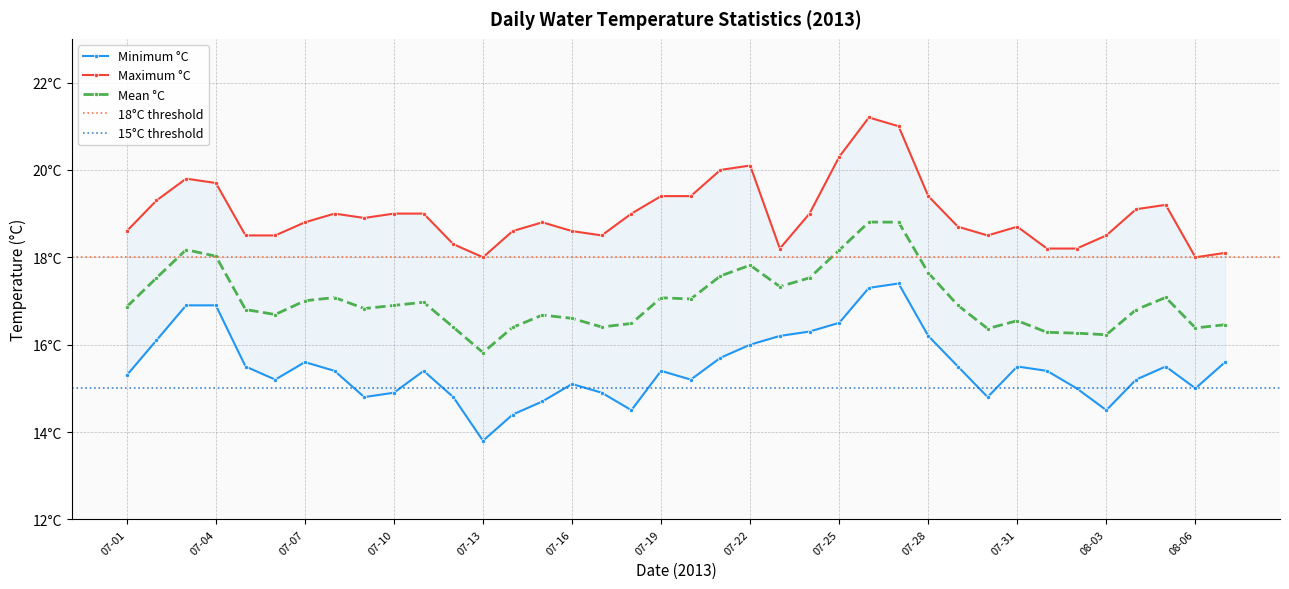

What is the smallest value displayed?

13.8